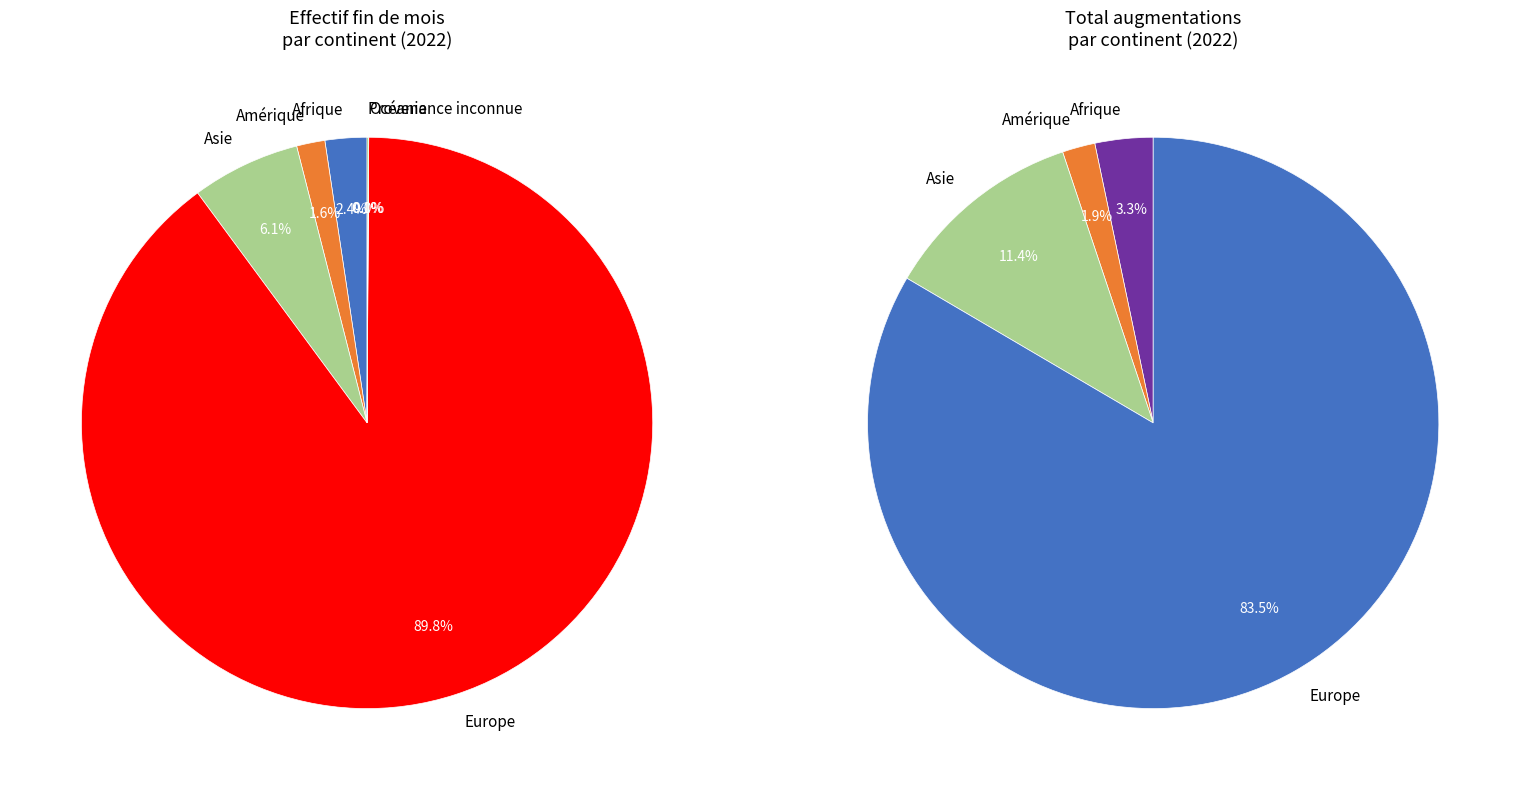

To the nearest percent, what is the difference between the Amérique and Europe slice percentages?

88%